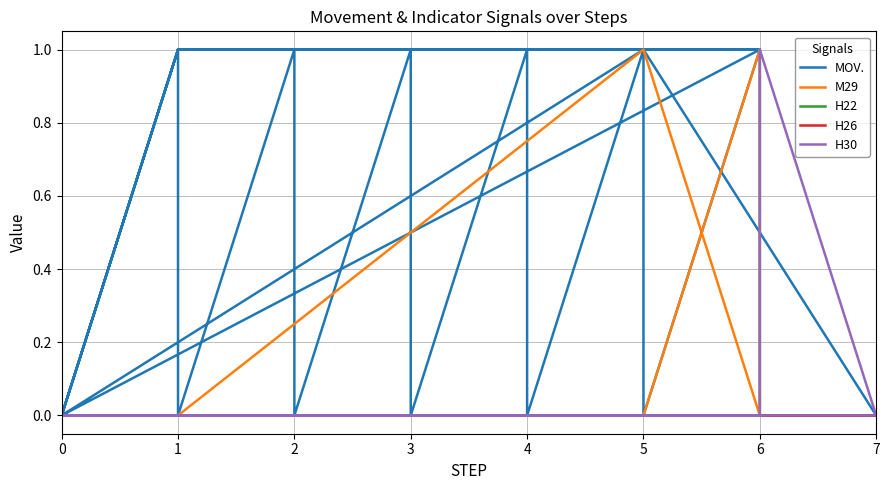

The H22 series shows 0 at 25. True or false?

True